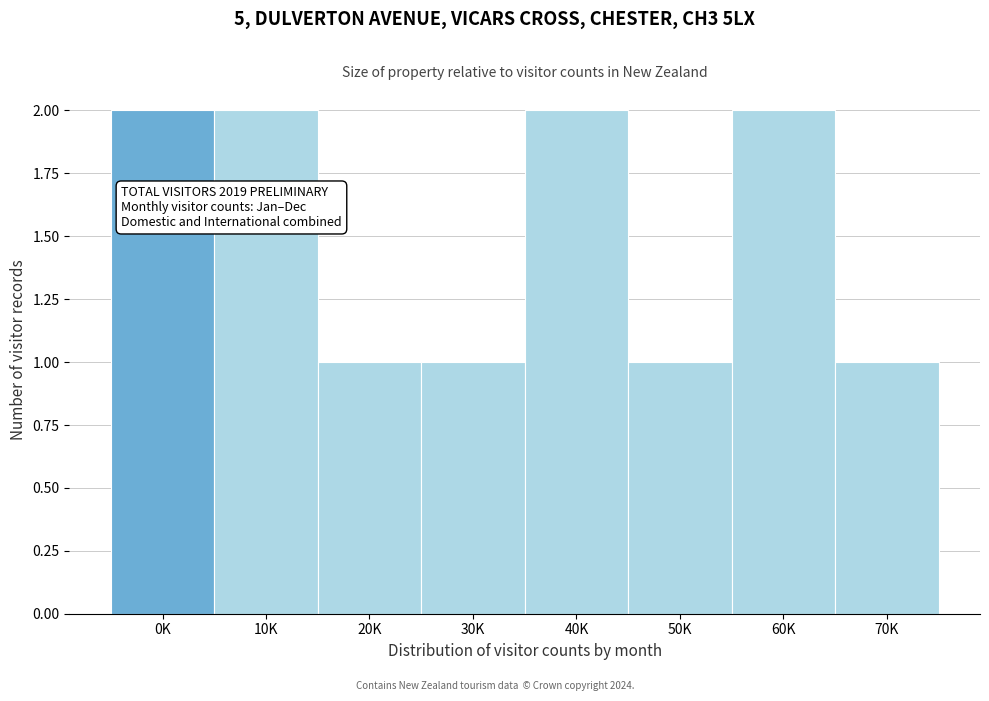

Reading left to right, transcribe all the data shown in this chart.

2	2	1	1	2	1	2	1